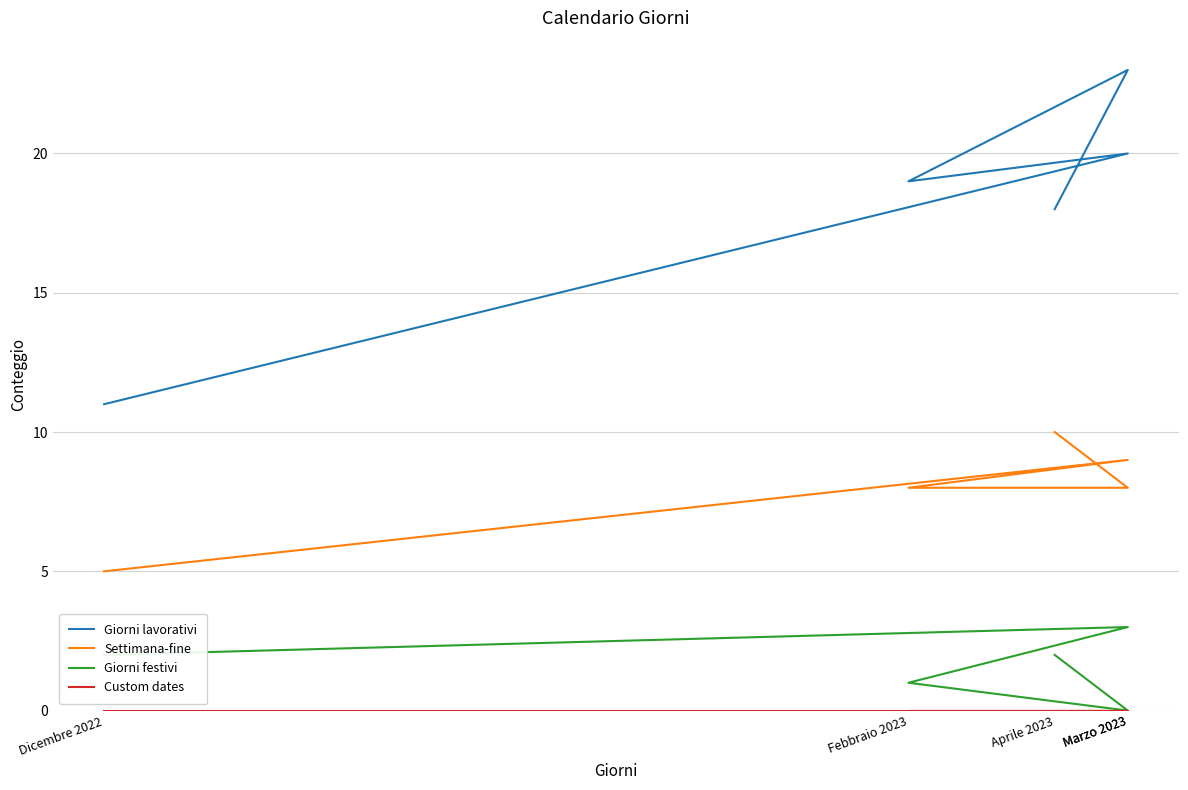

List the series in order of their peak value, highest first.

Giorni lavorativi, Settimana-fine, Giorni festivi, Custom dates